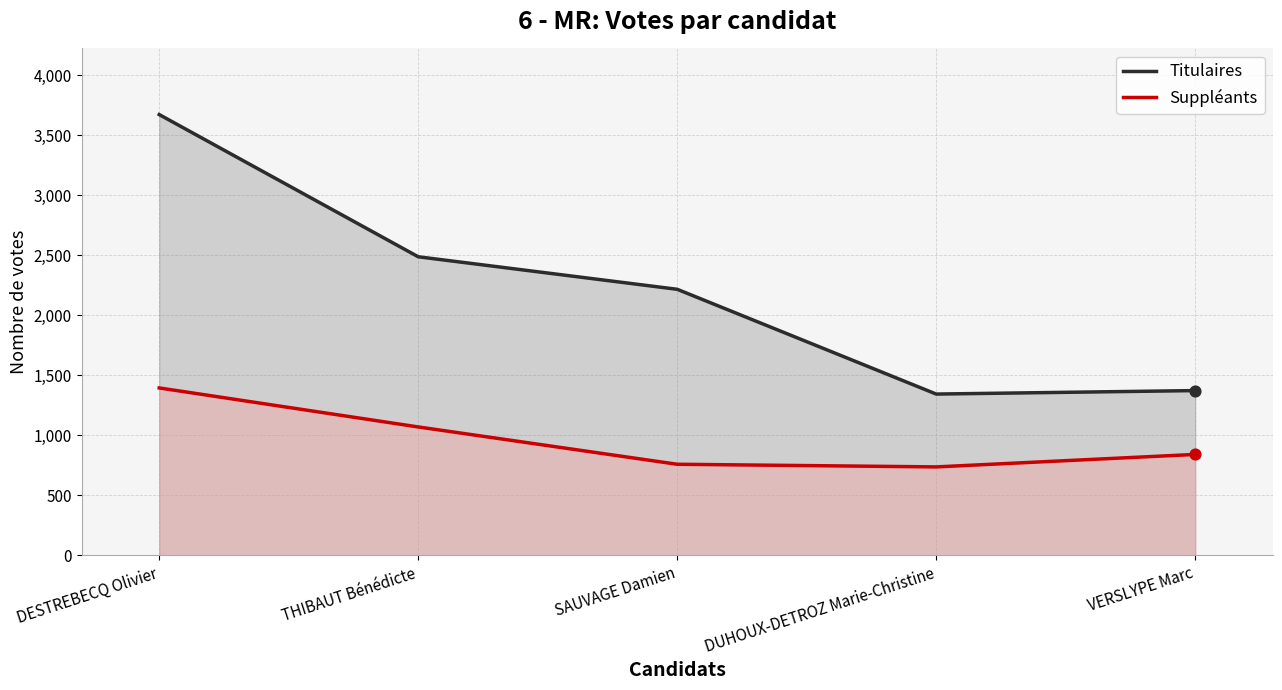

At which category is the sum across all series the highest?

DESTREBECQ Olivier